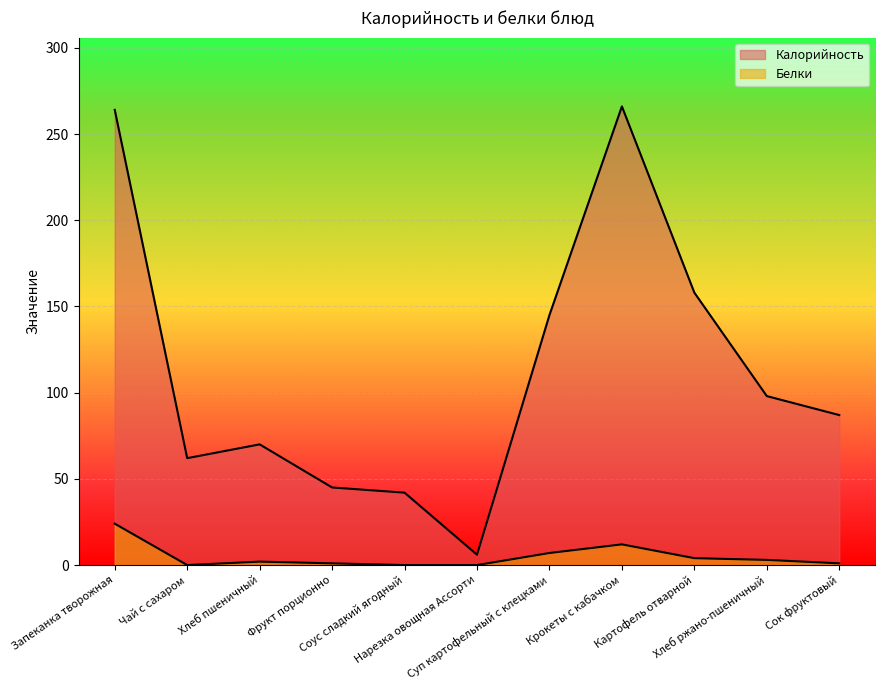

How many data points in Белки are less than 2?

5